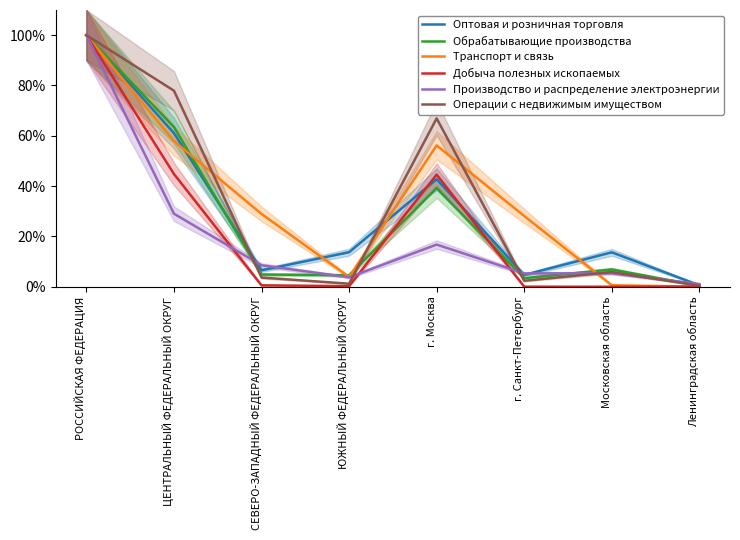

What is the label of the 2nd point from the left?

ЦЕНТРАЛЬНЫЙ ФЕДЕРАЛЬНЫЙ ОКРУГ